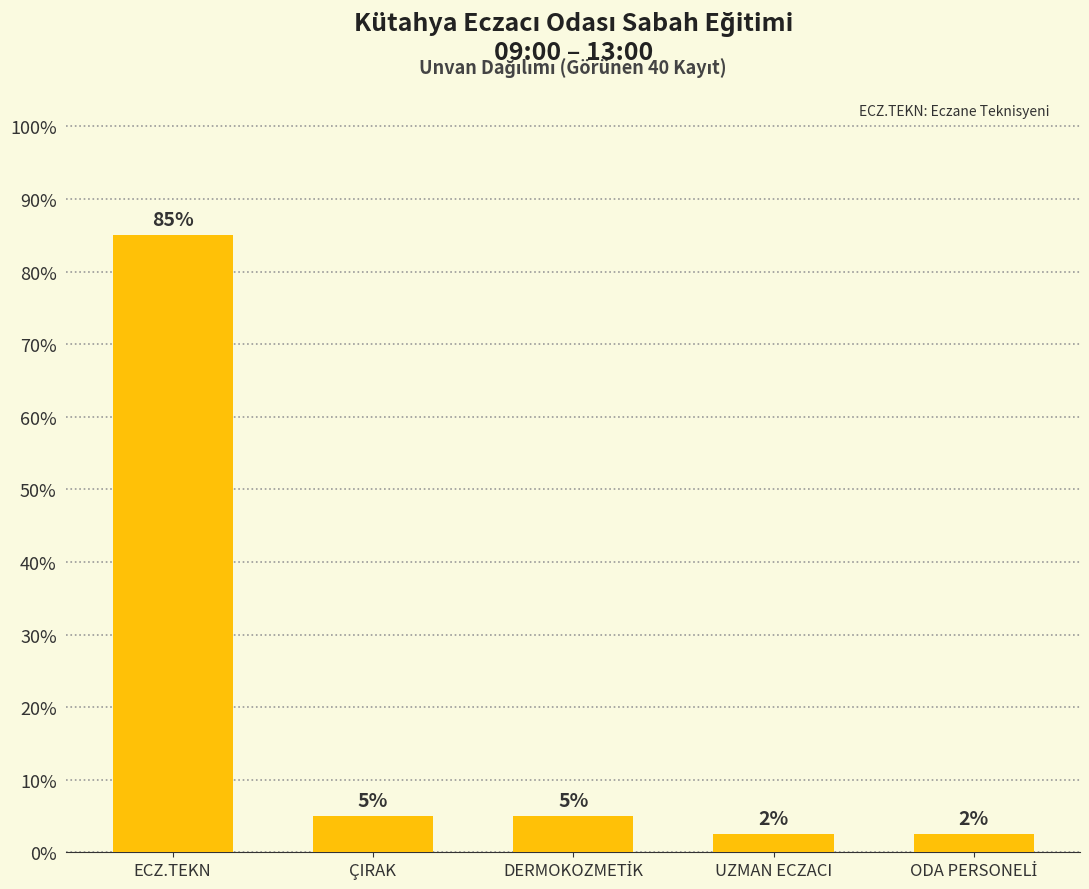

Does the chart contain any negative values?

No